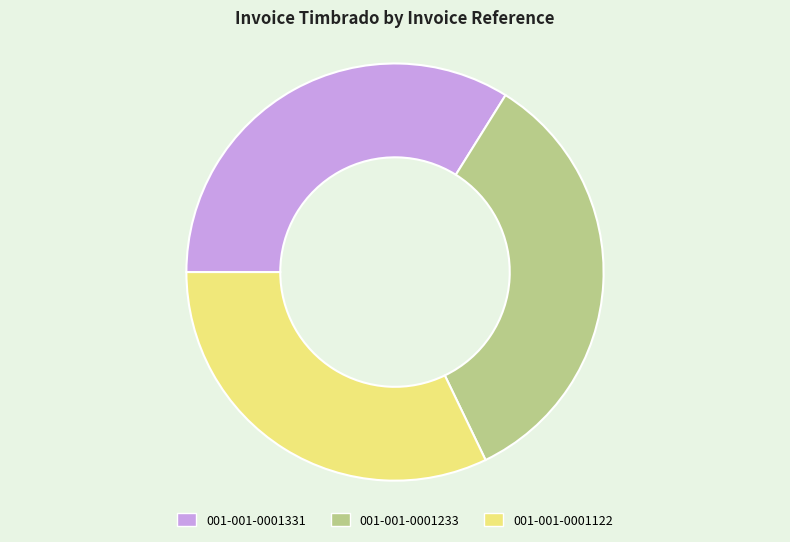

True or false: 001-001-0001331 accounts for 28% of the total.

False